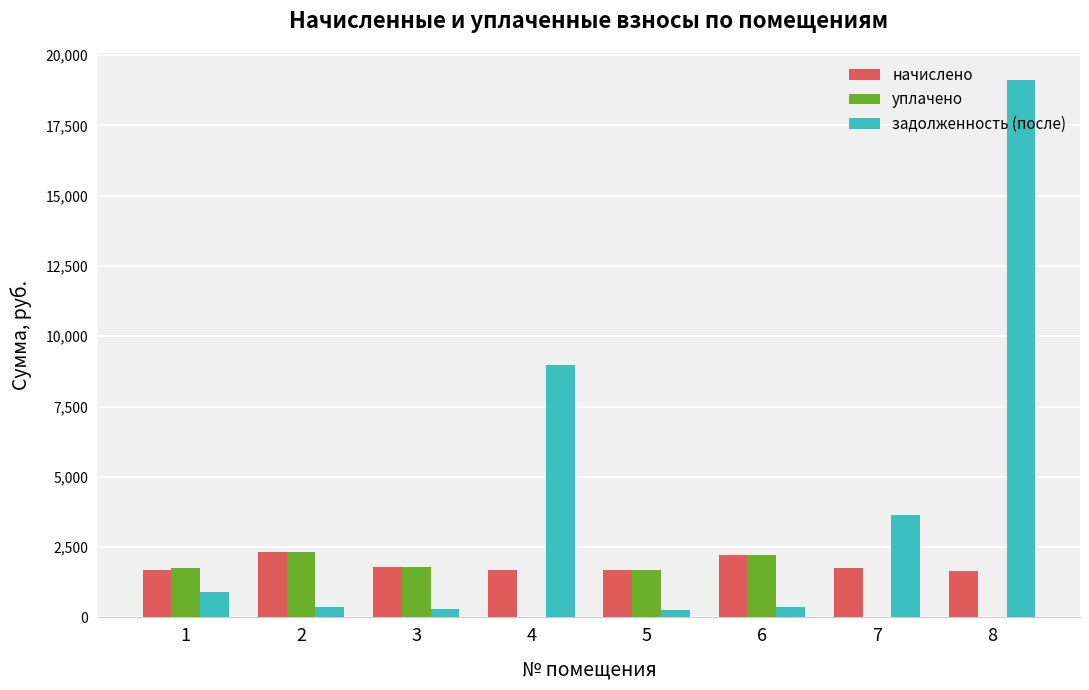

What is the sum of all уплачено values?

9760.0